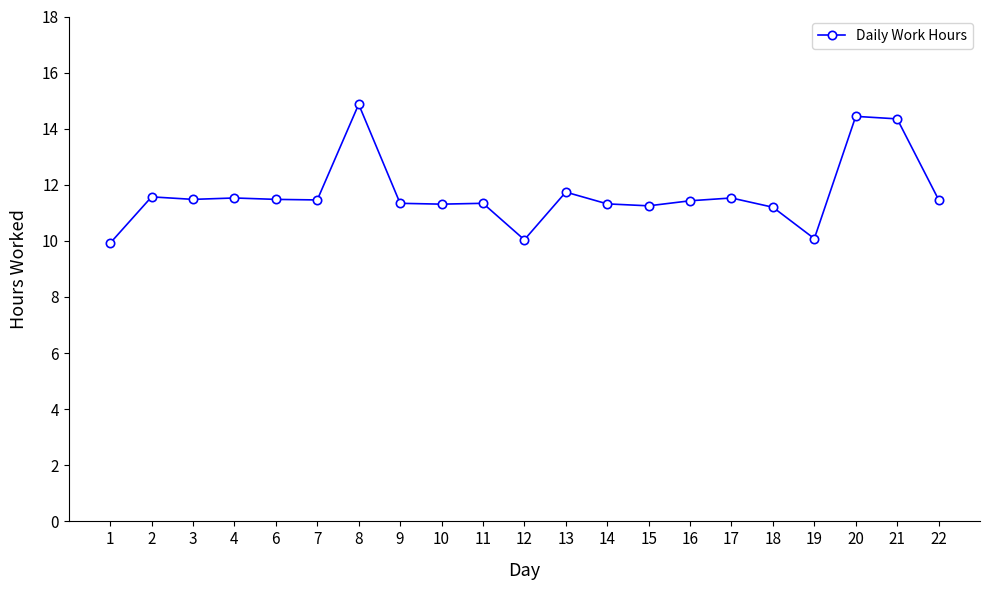

True or false: the data shows 7.4 at 13.

False